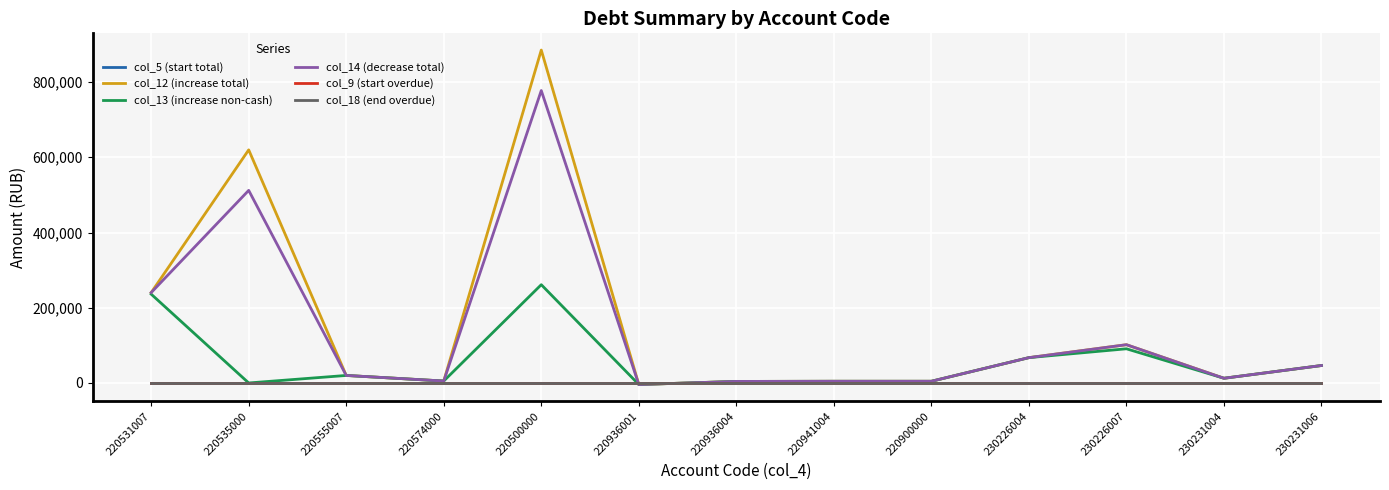

Between 220531007 and 220574000, which is larger?

220531007